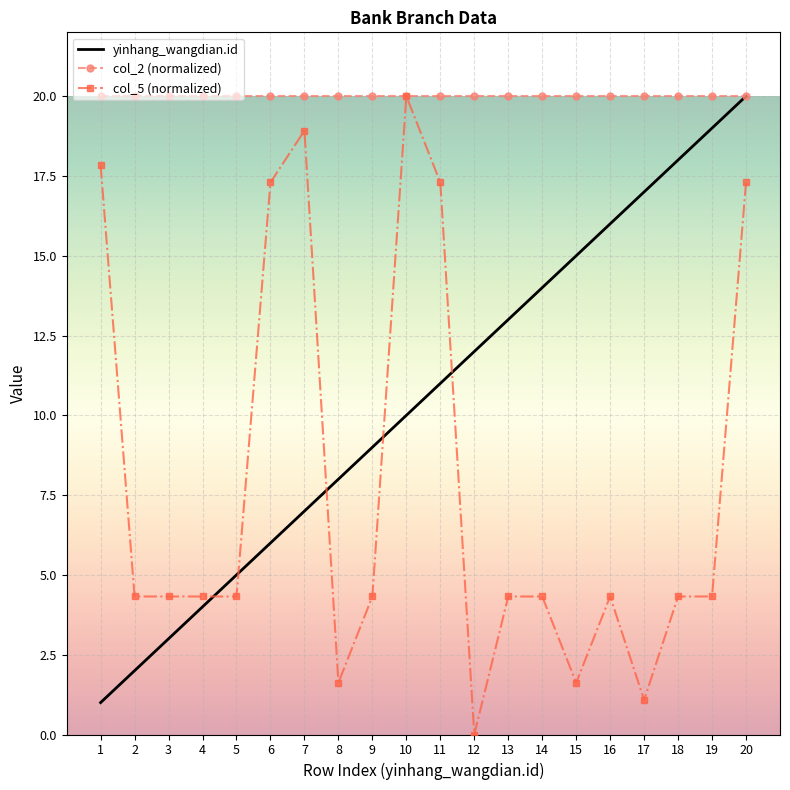

Reading left to right, extract all data points from this chart.

yinhang_wangdian.id: 1=1.0	2=2.0	3=3.0	4=4.0	5=5.0	6=6.0	7=7.0	8=8.0	9=9.0	10=10.0	11=11.0	12=12.0	13=13.0	14=14.0	15=15.0	16=16.0	17=17.0	18=18.0	19=19.0	20=20.0
col_2 (normalized): 1=20.0	2=20.0	3=20.0	4=20.0	5=20.0	6=20.0	7=20.0	8=20.0	9=20.0	10=20.0	11=20.0	12=20.0	13=20.0	14=20.0	15=20.0	16=20.0	17=20.0	18=20.0	19=20.0	20=20.0
col_5 (normalized): 1=17.8	2=4.3	3=4.3	4=4.3	5=4.3	6=17.3	7=18.9	8=1.6	9=4.3	10=20.0	11=17.3	12=0.0	13=4.3	14=4.3	15=1.6	16=4.3	17=1.1	18=4.3	19=4.3	20=17.3